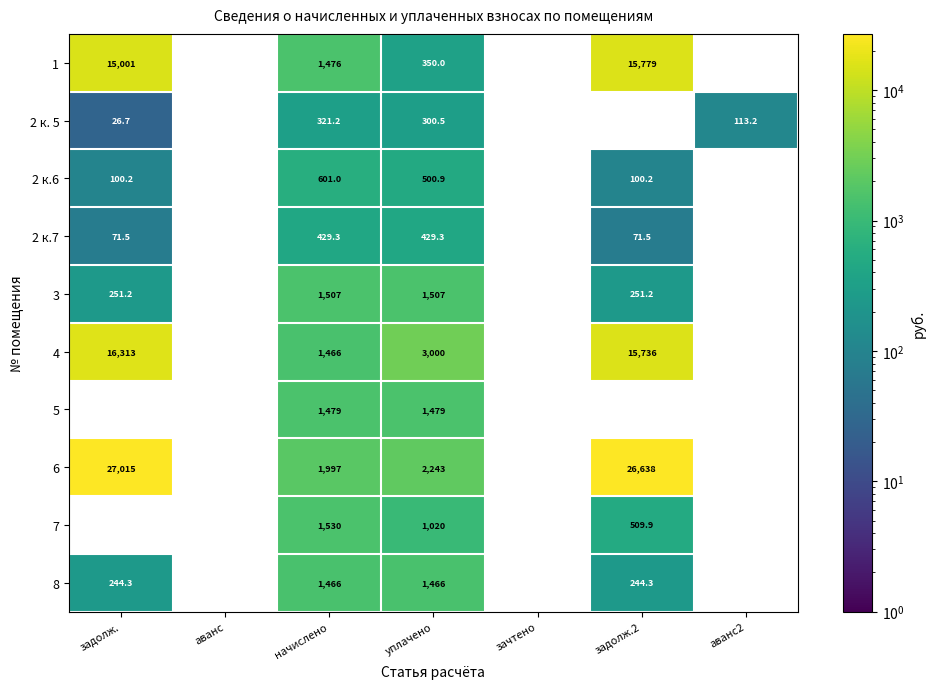

What is the greatest value displayed?

27015.2